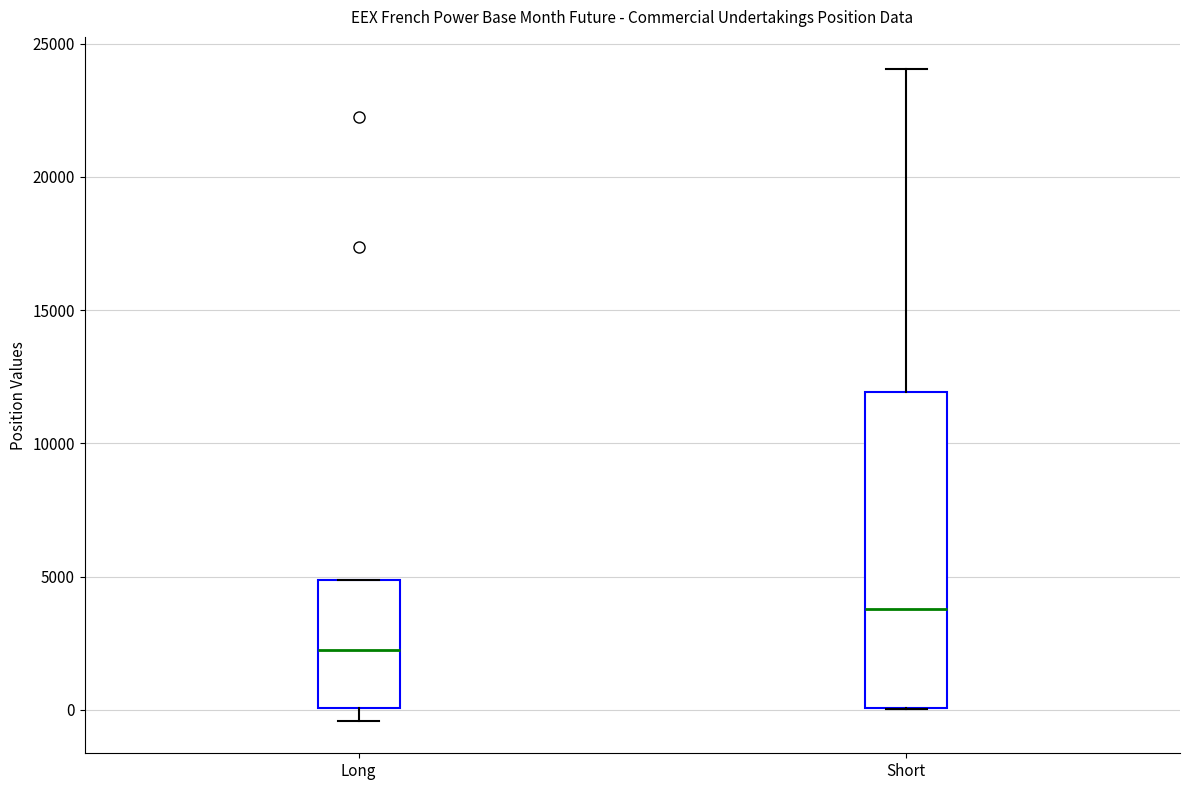

Which box has the highest median line?

Short